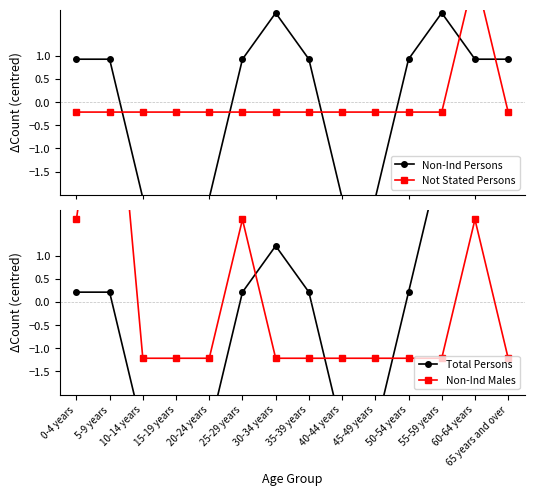

Is it true that Total Persons equals 0.8 at 65 years and over?

False